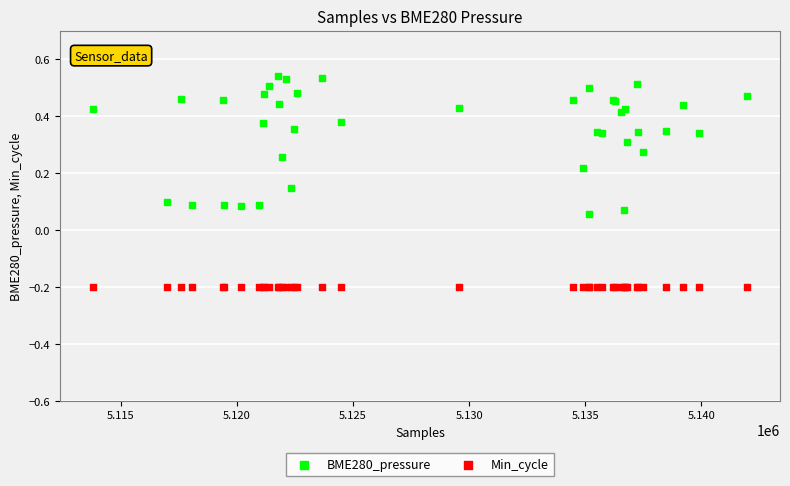

Which series contains the lowest Y value?

Min_cycle